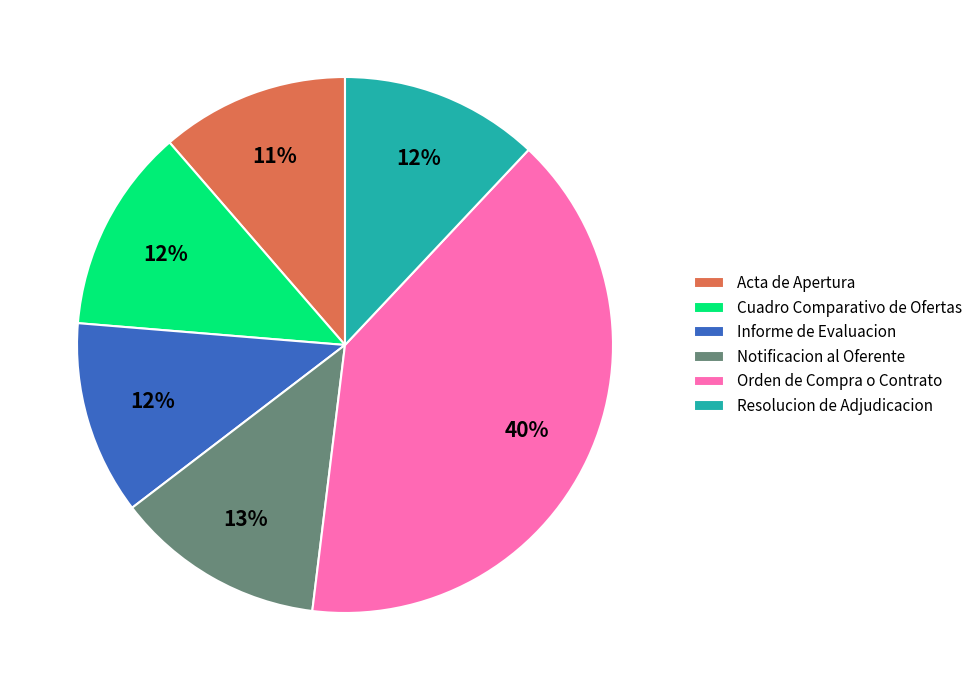

To the nearest percent, what is the combined percentage of Acta de Apertura and Orden de Compra o Contrato?

51%